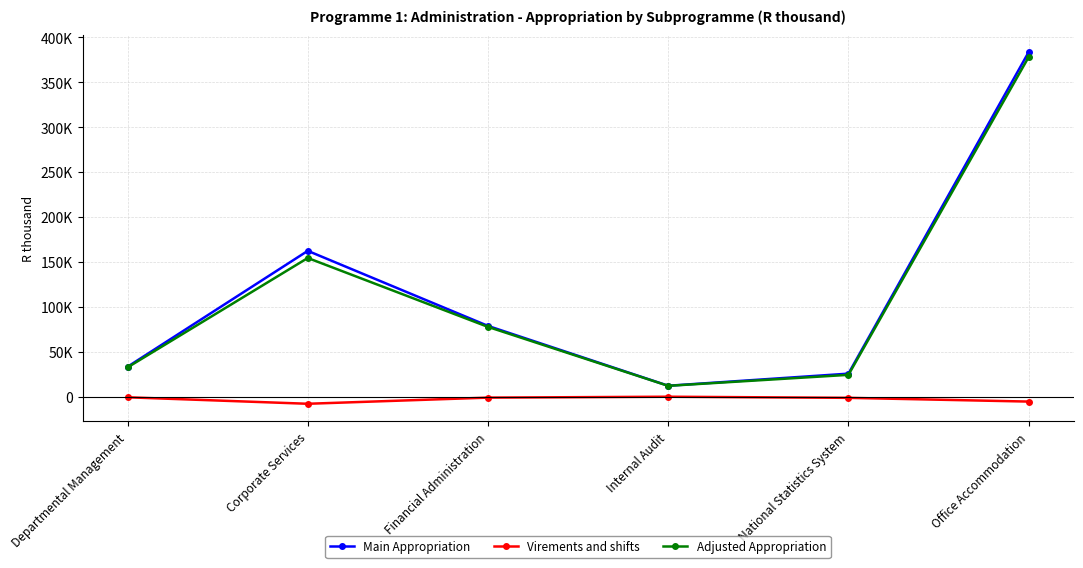

Rank the series by their maximum value, from highest to lowest.

Main Appropriation, Adjusted Appropriation, Virements and shifts